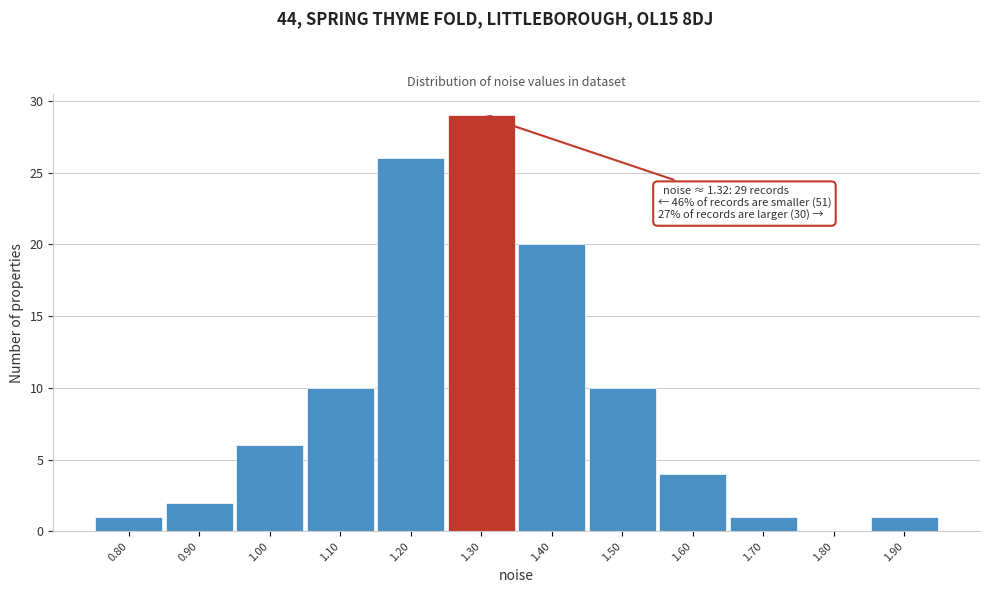

Reading left to right, extract all data points from this chart.

0.80=1	0.90=2	1.00=6	1.10=10	1.20=26	1.30=29	1.40=20	1.50=10	1.60=4	1.70=1	1.80=0	1.90=1